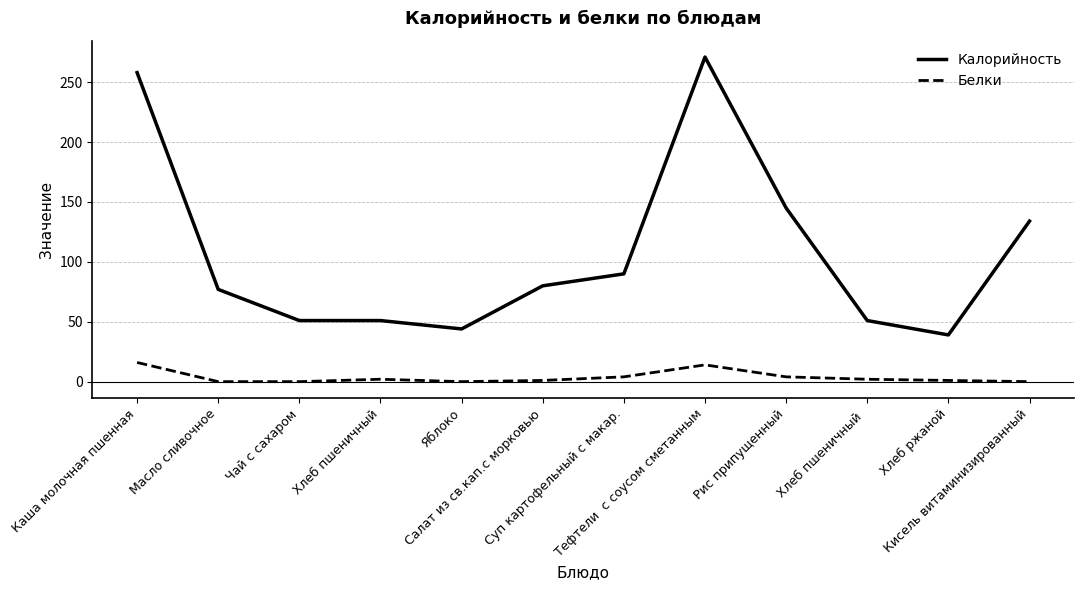

True or false: Калорийность and Белки intersect in this chart.

False